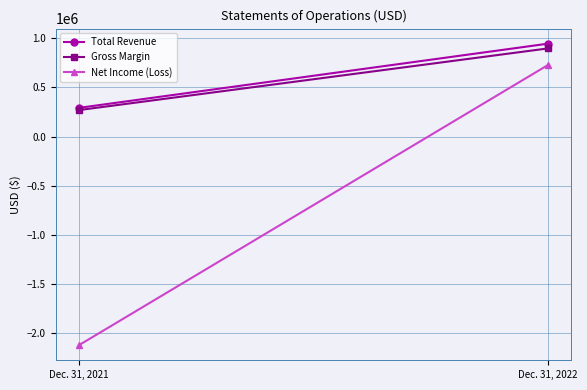

Between Dec. 31, 2021 and Dec. 31, 2022, which series saw the biggest shift?

Net Income (Loss)